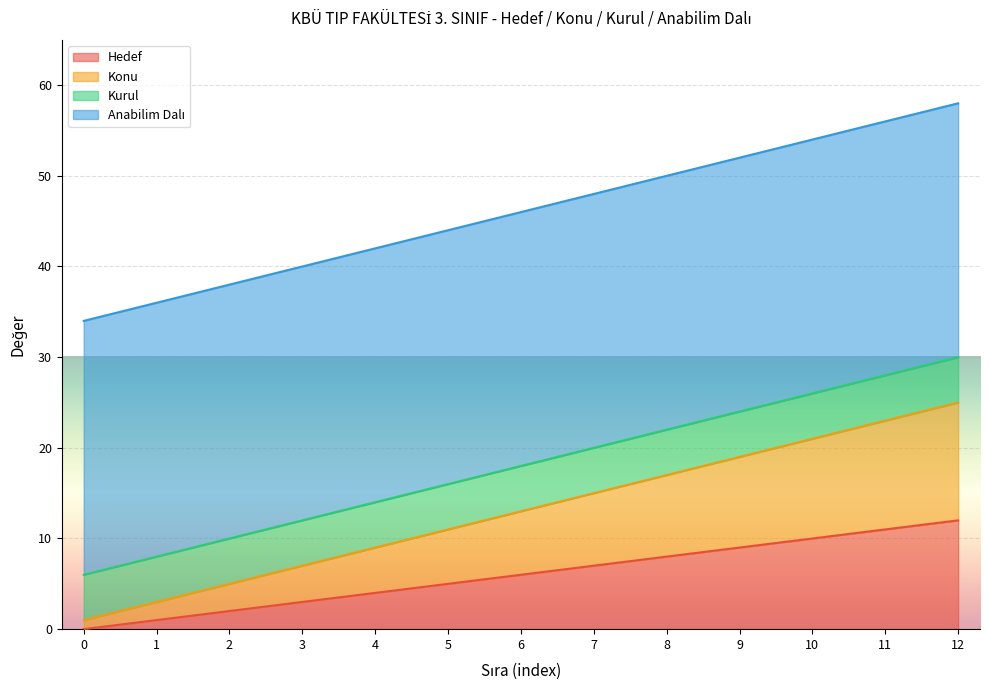

True or false: Konu has a value of 17 at 8.

True